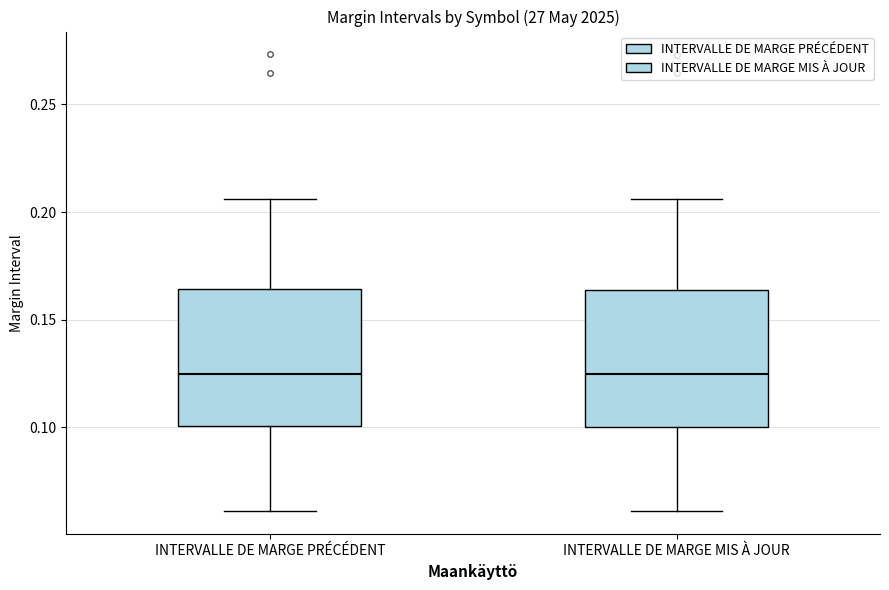

Reading left to right, read every box against the y-axis: the position of its median line, the range the box covers, and the ends of its whiskers. The values are not printed on the chart, so give them approximately, as read against the axis.

INTERVALLE DE MARGE PRÉCÉDENT: median 0.125, box 0.100 to 0.165, whiskers 0.060 to 0.205
INTERVALLE DE MARGE MIS À JOUR: median 0.125, box 0.100 to 0.165, whiskers 0.060 to 0.205